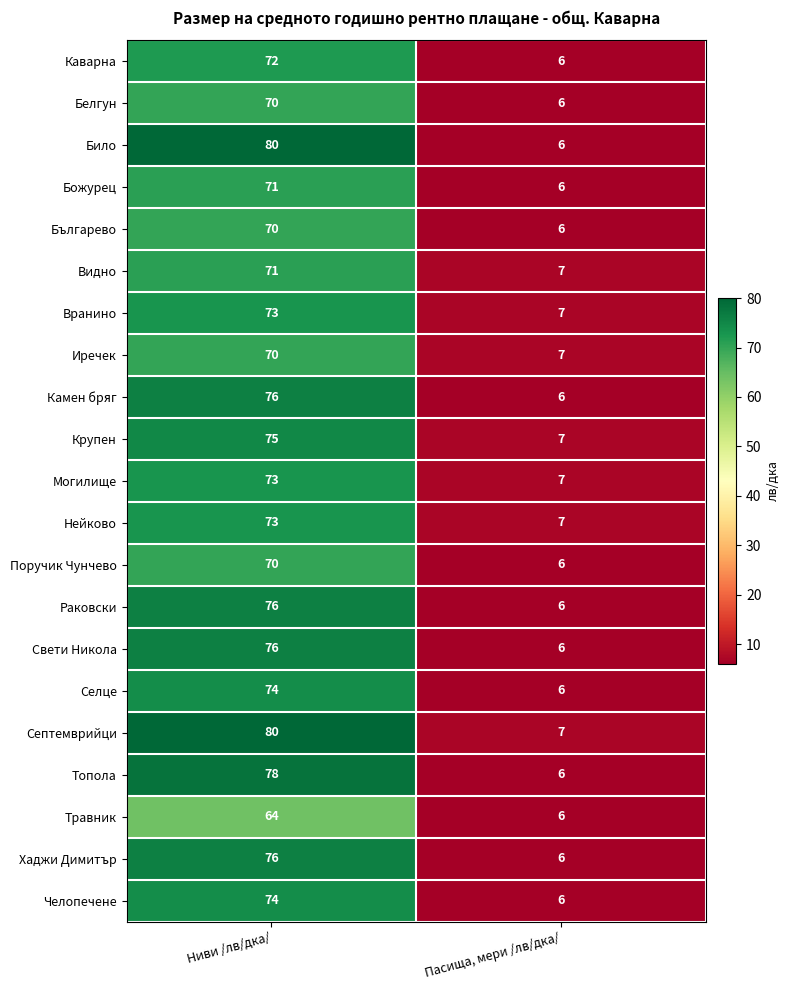

At how many categories does at least one series exceed 79?

1